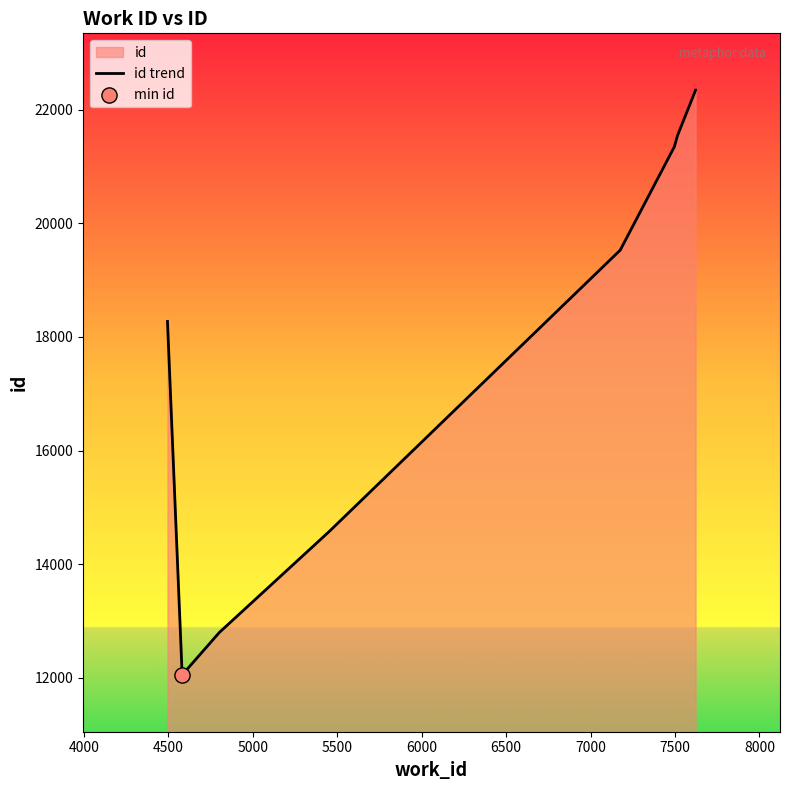

Which has a higher value, 6500 or 7000?

7000